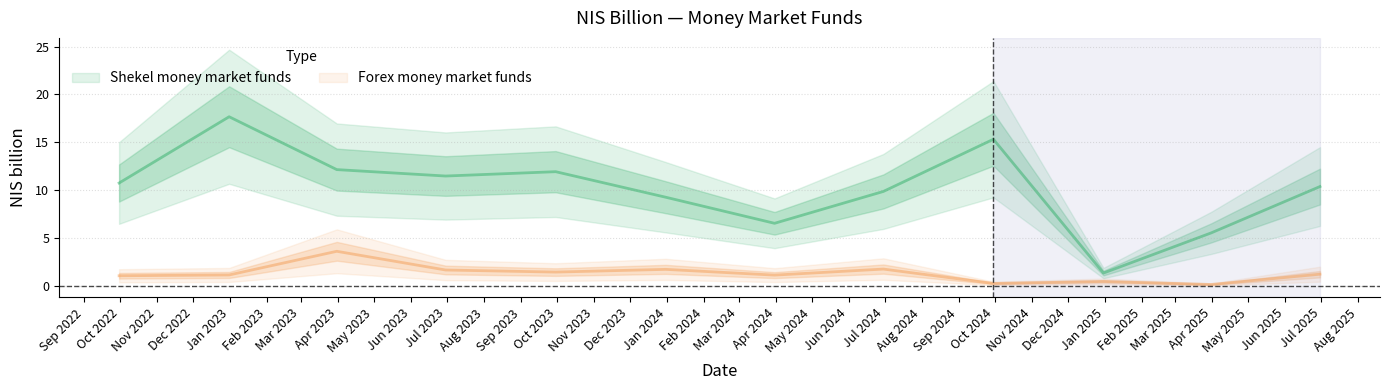

What is the minimum value shown in the chart?

0.2